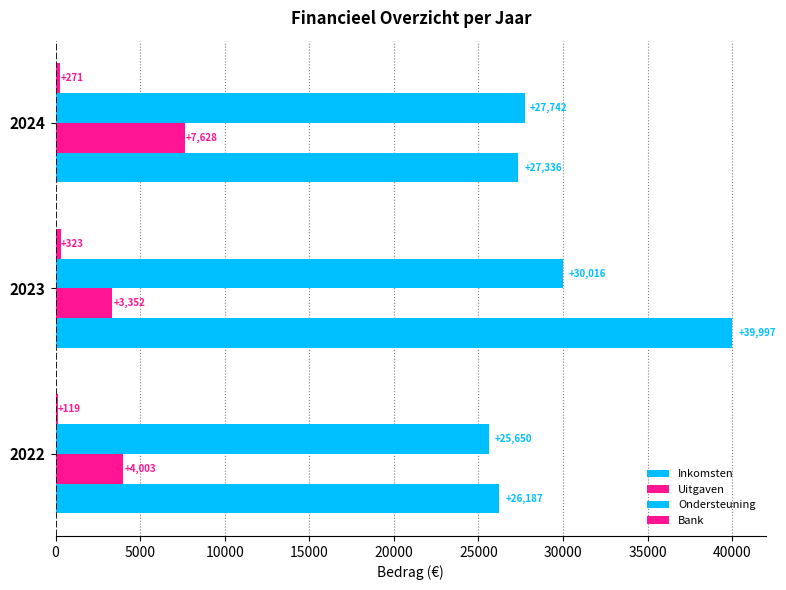

How many series are shown in this chart?

4